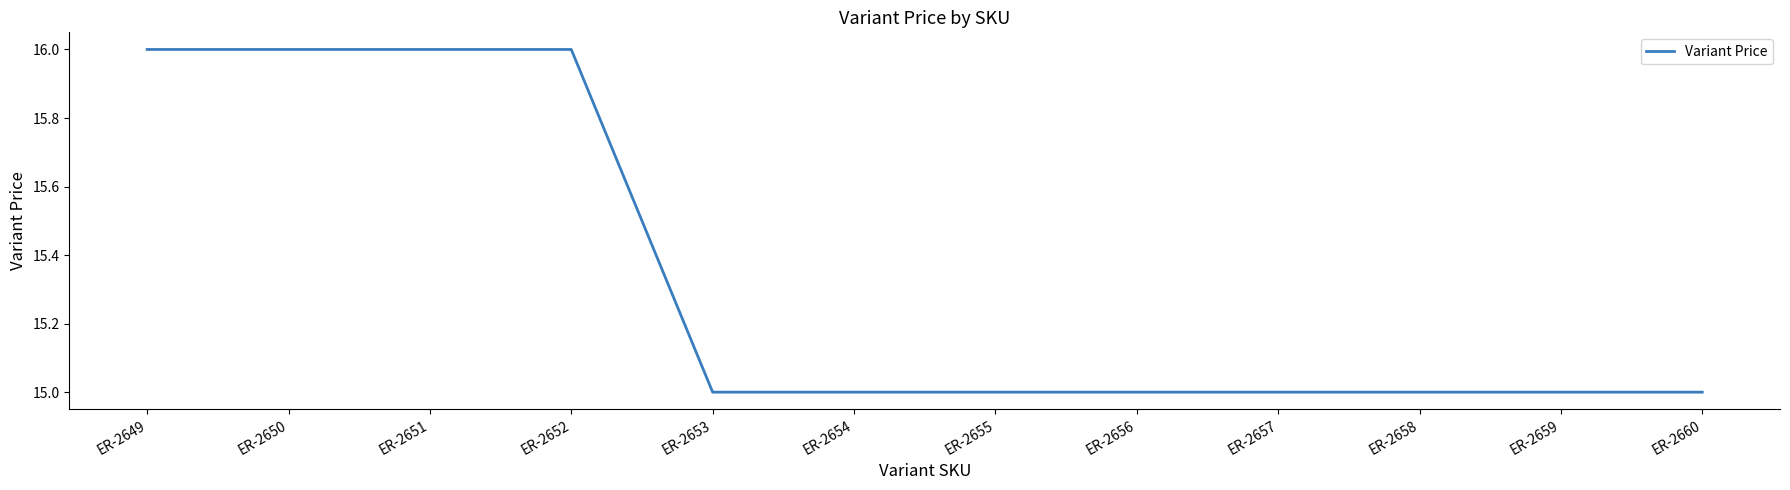

Approximately how many times larger is the value at ER-2655 compared to ER-2652?

0.9